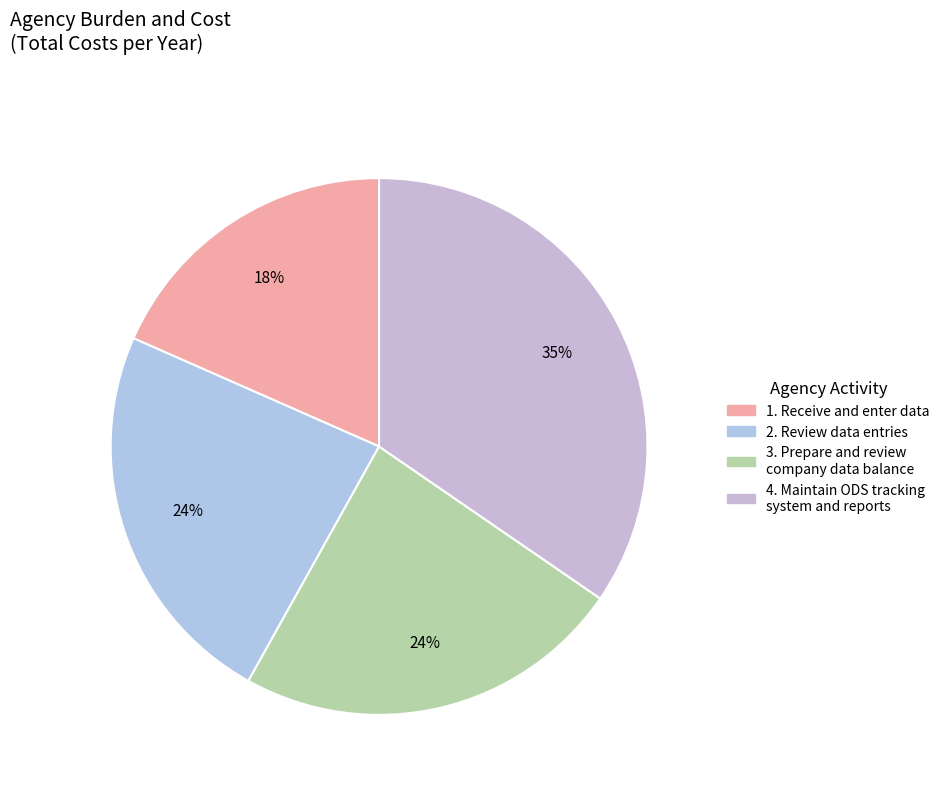

How many slices are in this pie chart?

4